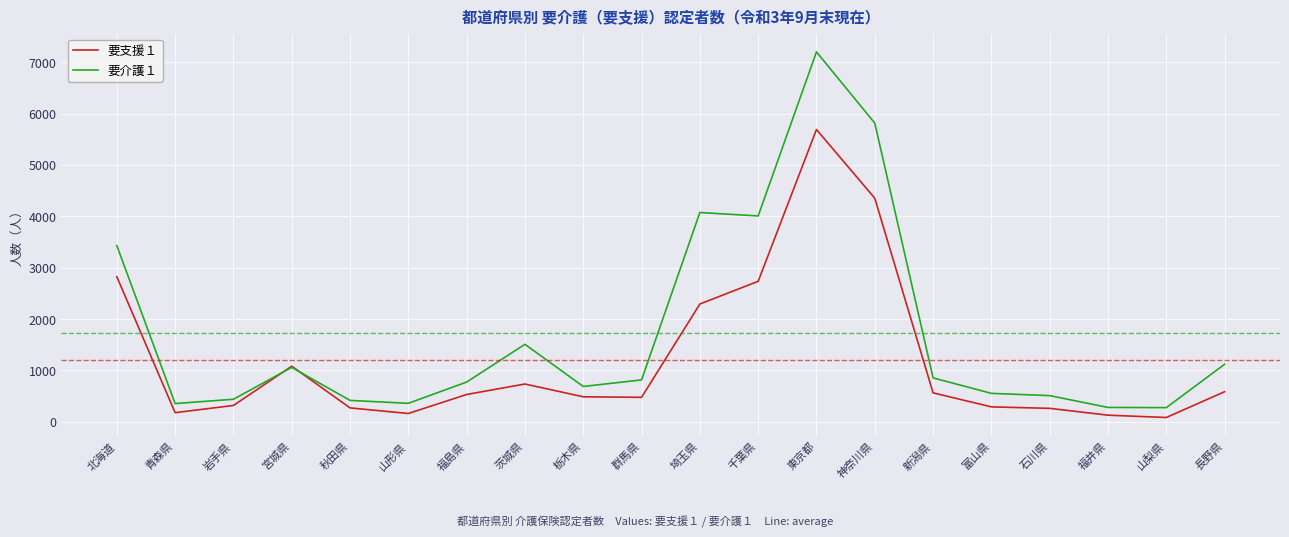

At 北海道, list the series in order from smallest to largest.

要支援１, 要介護１